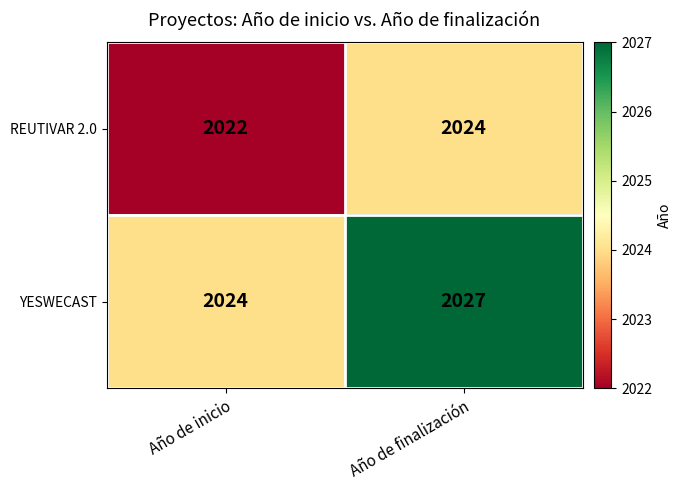

The value of YESWECAST at Año de finalización is 1078. True or false?

False